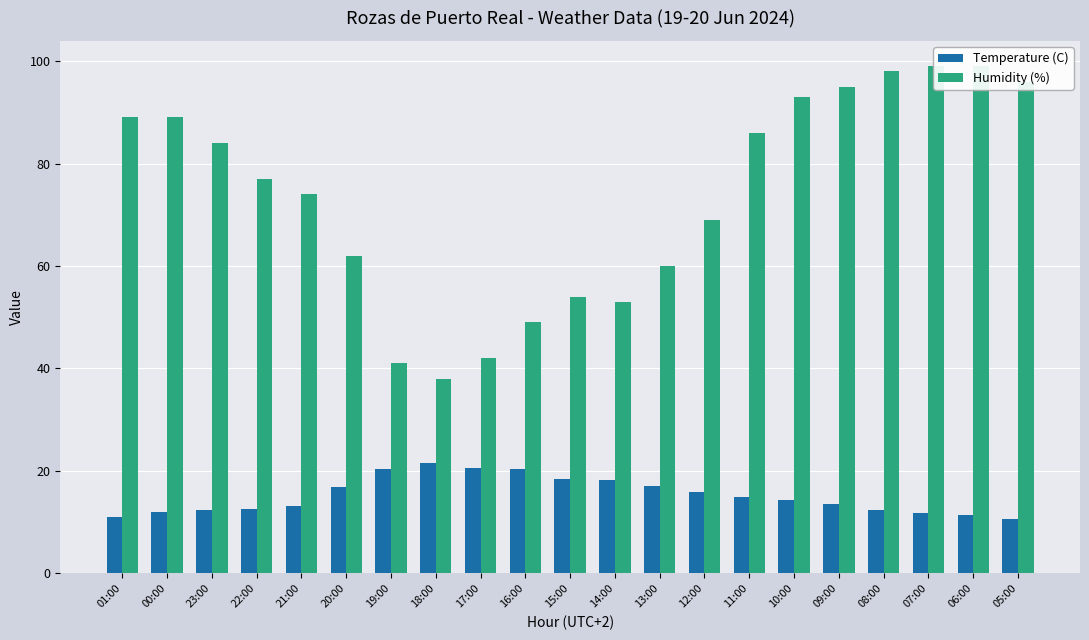

The Temperature (C) series shows 20.6 at 17:00. True or false?

True